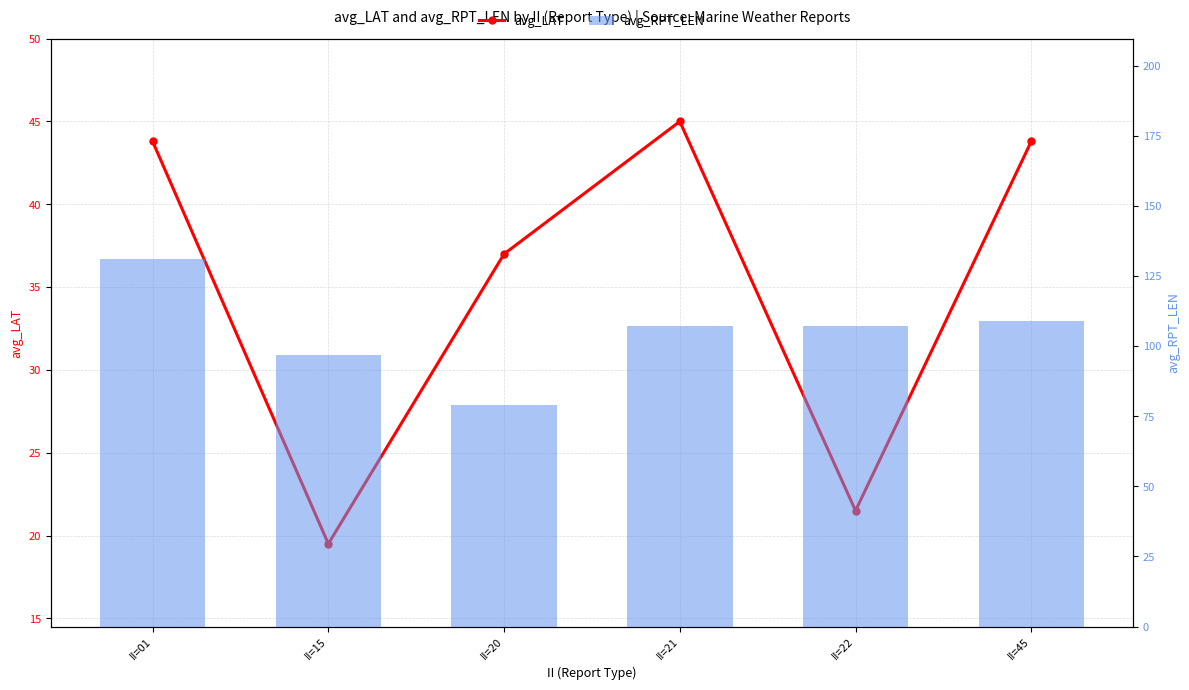

Which series has the largest range (max minus min)?

avg_RPT_LEN